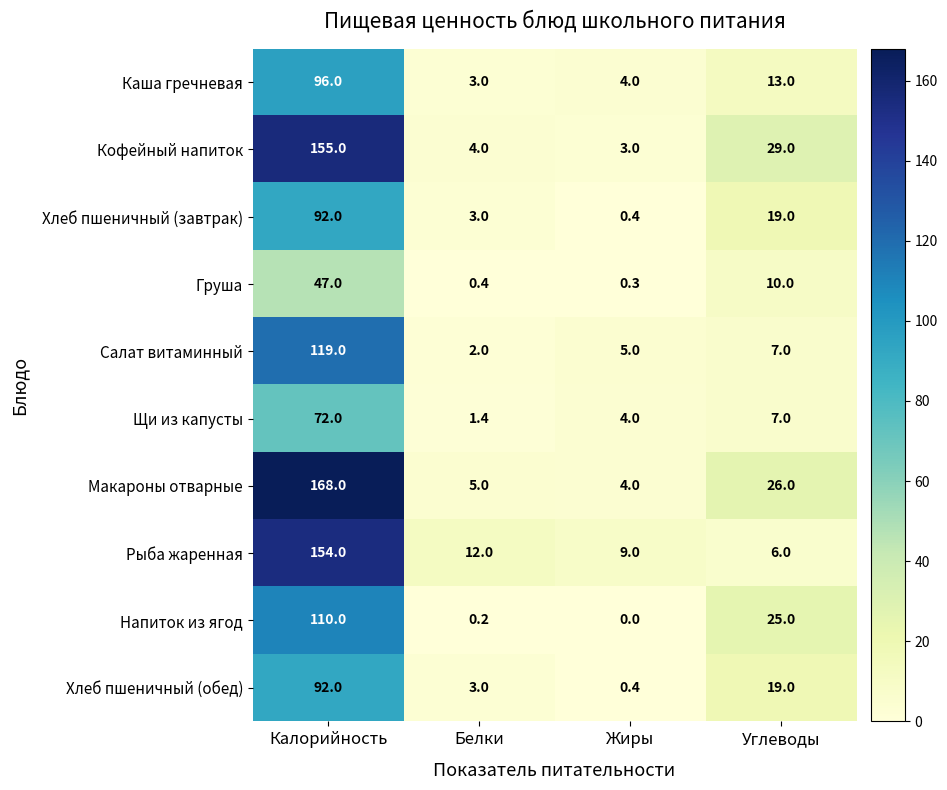

At which label is Щи из капусты closest to 36?

Углеводы